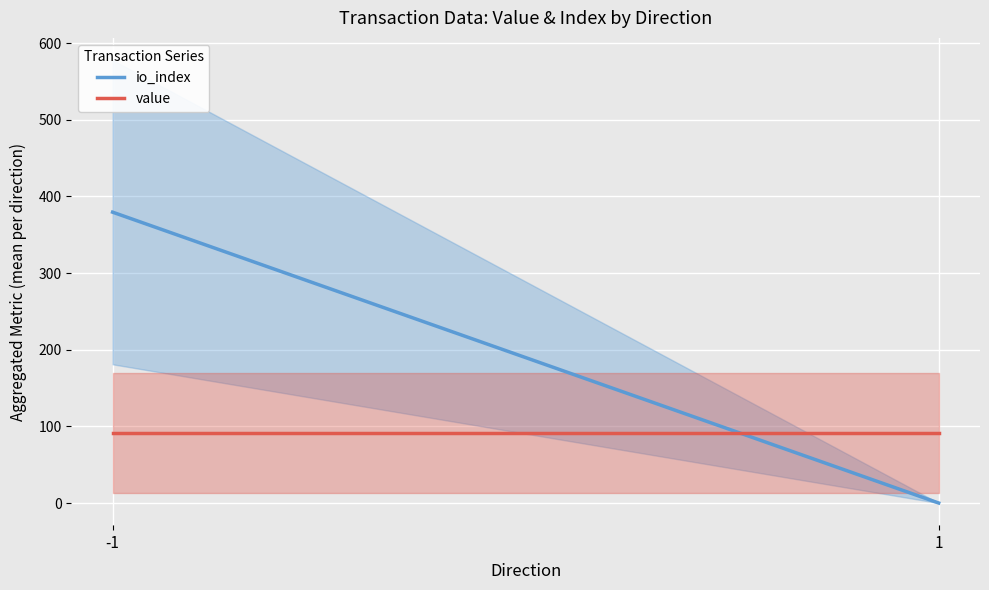

What is the value of the value point at the 1st from the left?

91.4